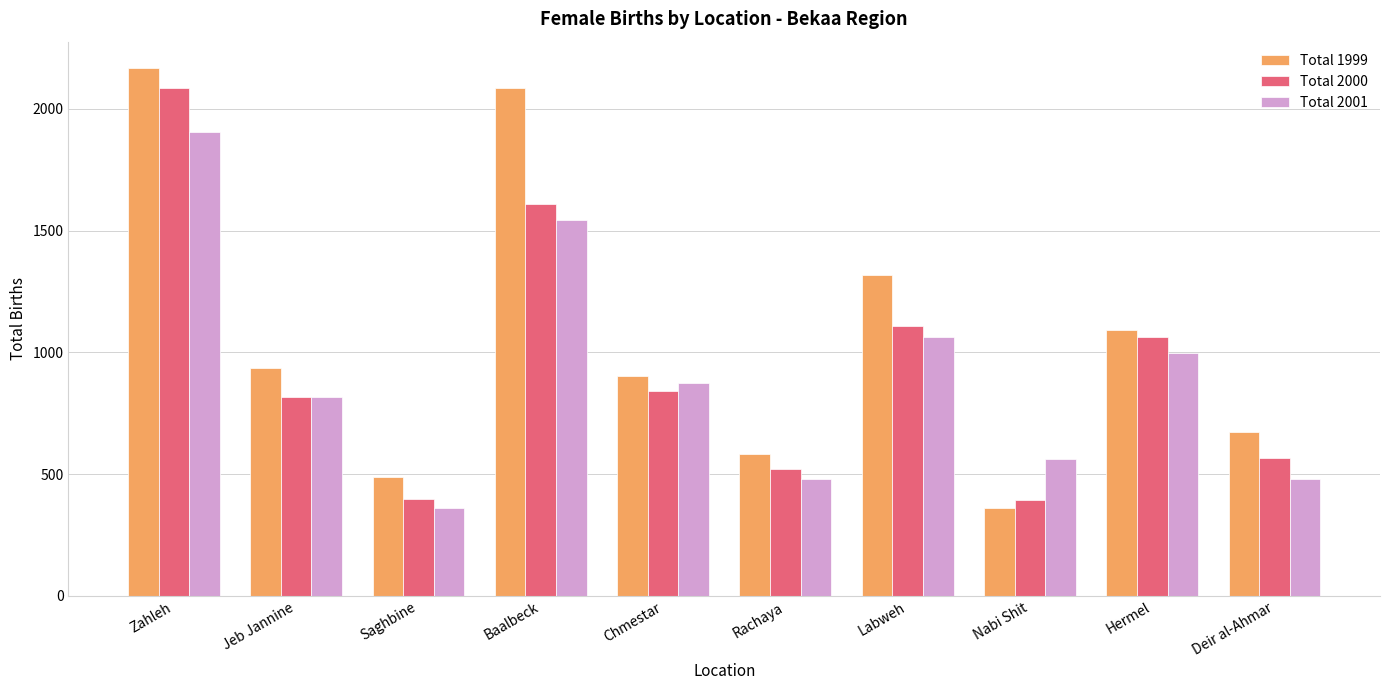

Does the chart contain any negative values?

No